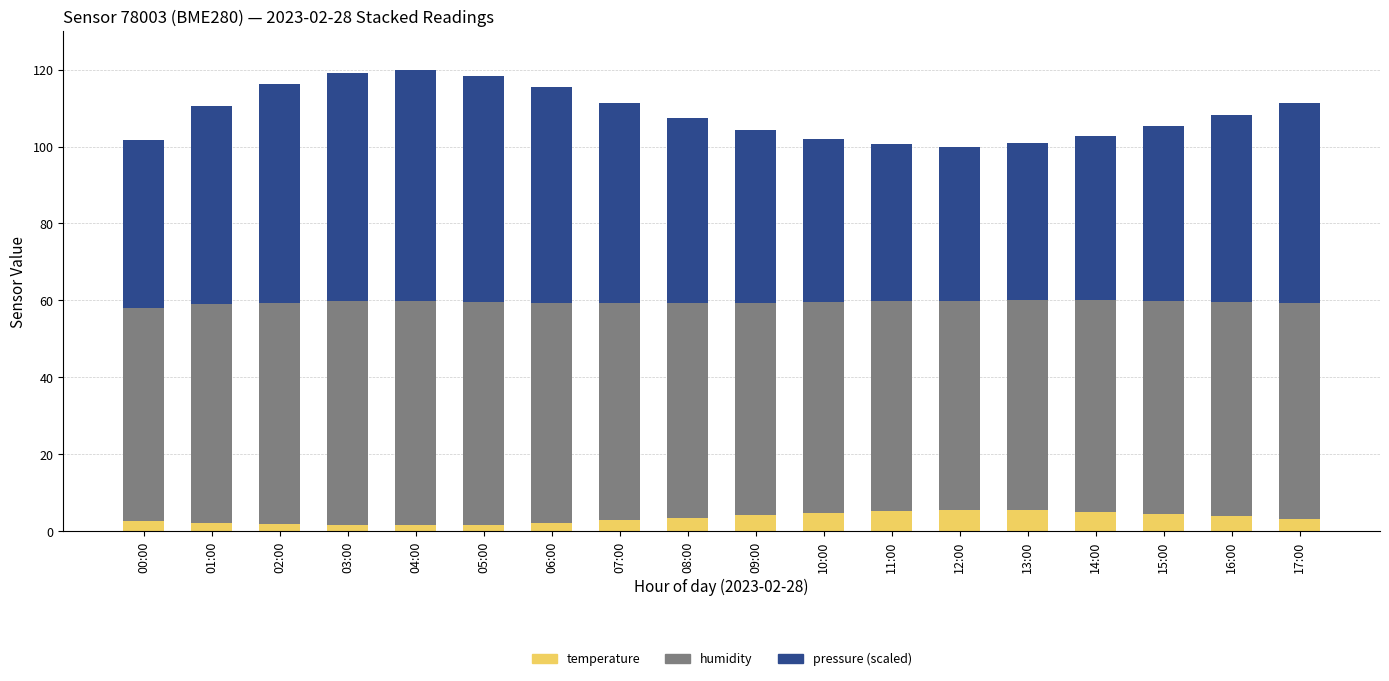

What is the sum of all temperature values?

62.7